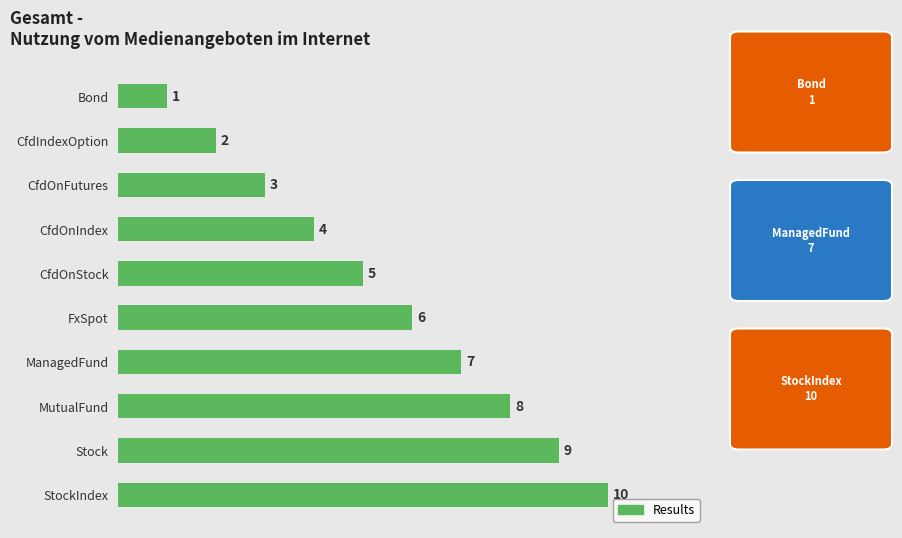

Approximately how many times larger is the value at CfdOnIndex compared to StockIndex?

0.4